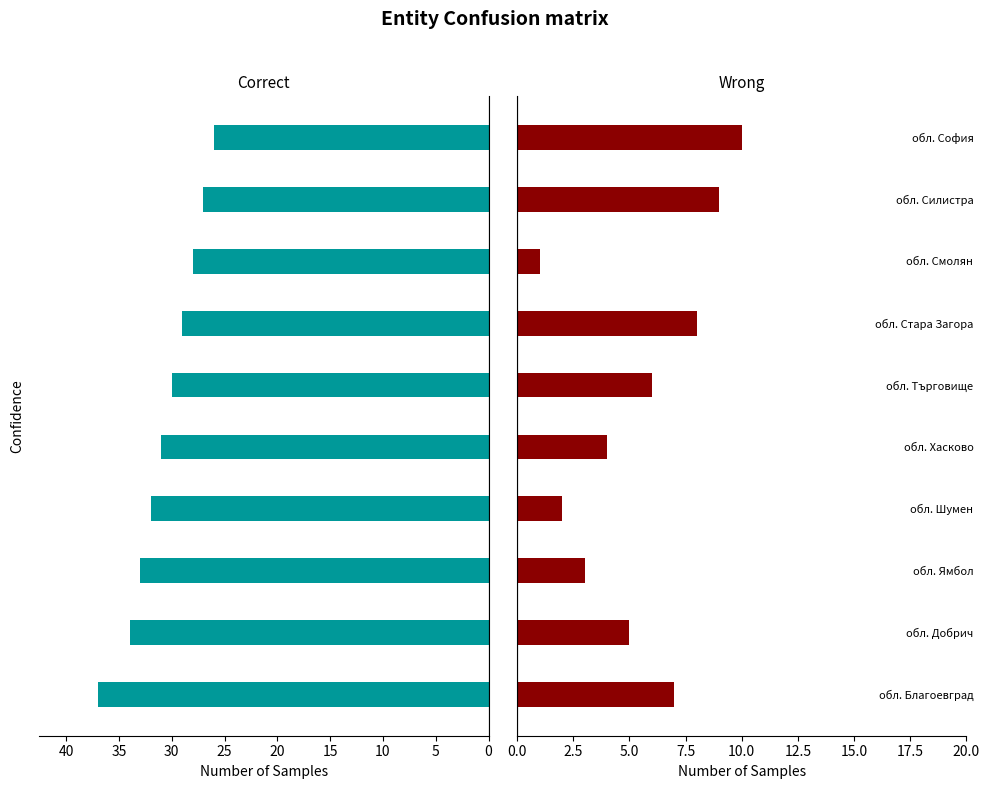

What is the maximum value for Correct?

37